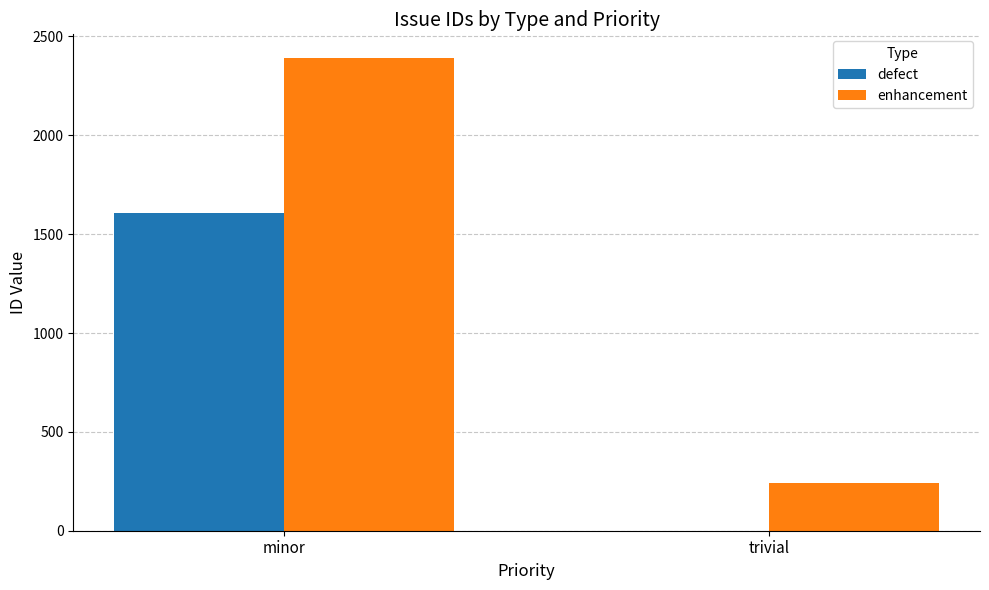

The defect series shows 1605 at minor. True or false?

True